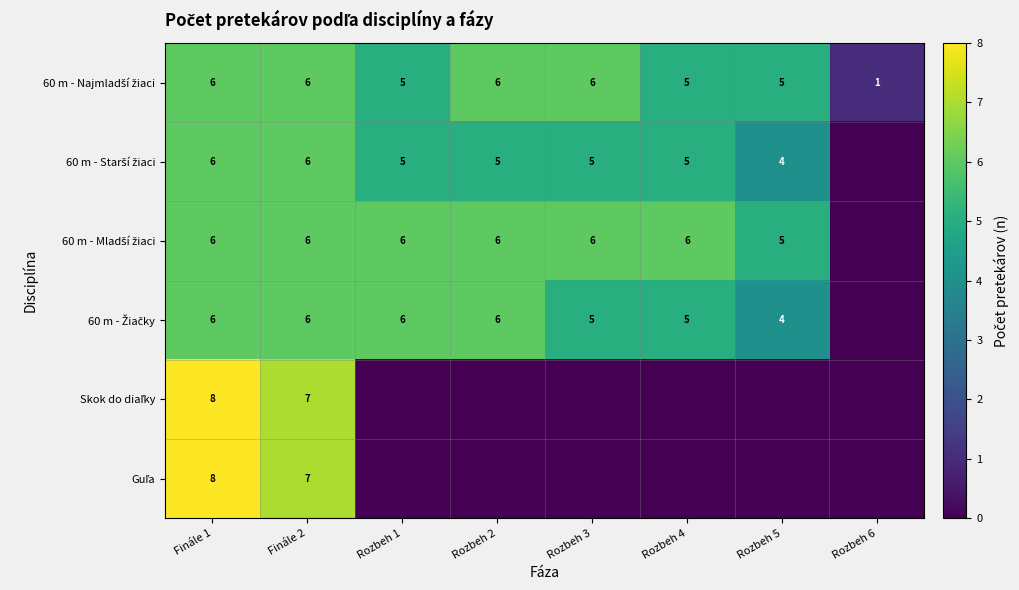

What is the maximum value for Skok do diaľky?

8